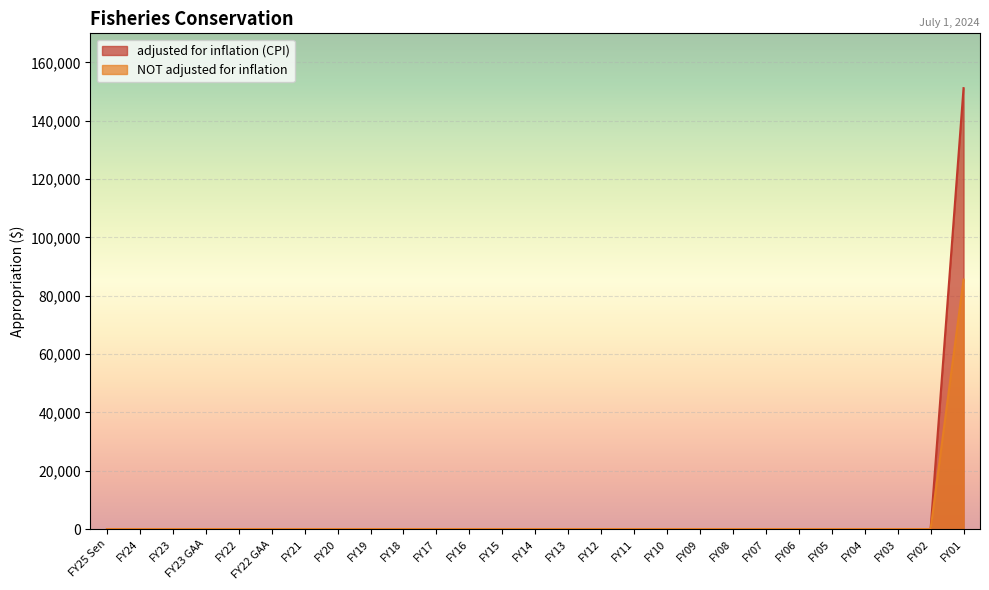

List the series in order of their peak value, highest first.

adjusted for inflation (CPI), NOT adjusted for inflation